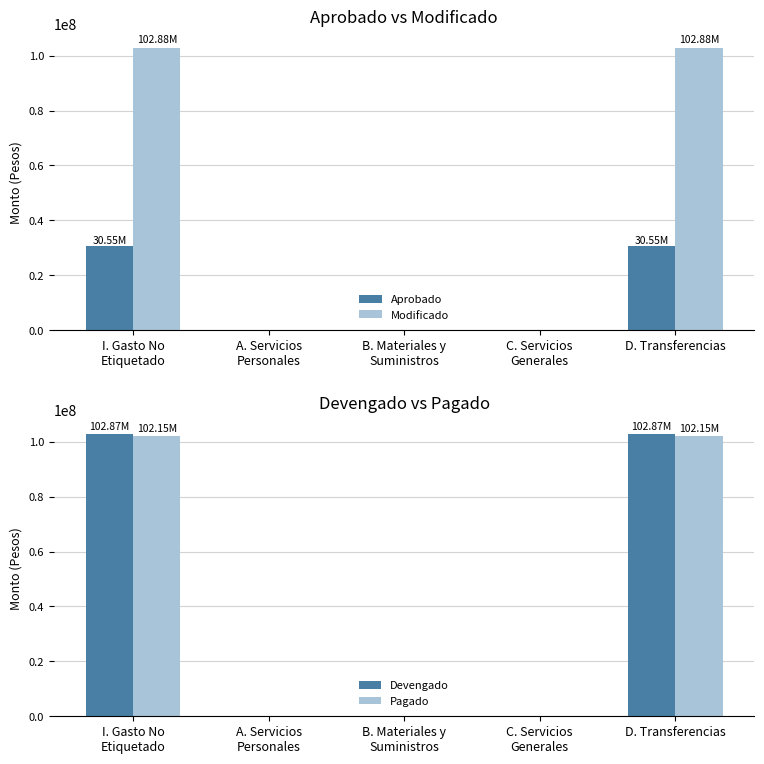

List the labels in order of Modificado value, largest first.

I. Gasto No
Etiquetado, D. Transferencias, A. Servicios
Personales, B. Materiales y
Suministros, C. Servicios
Generales